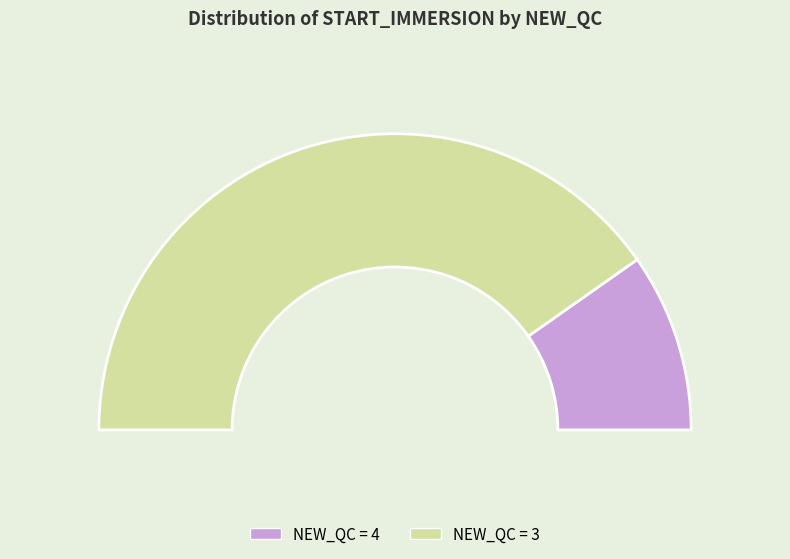

Is it true that 4 is 1% of the pie?

False